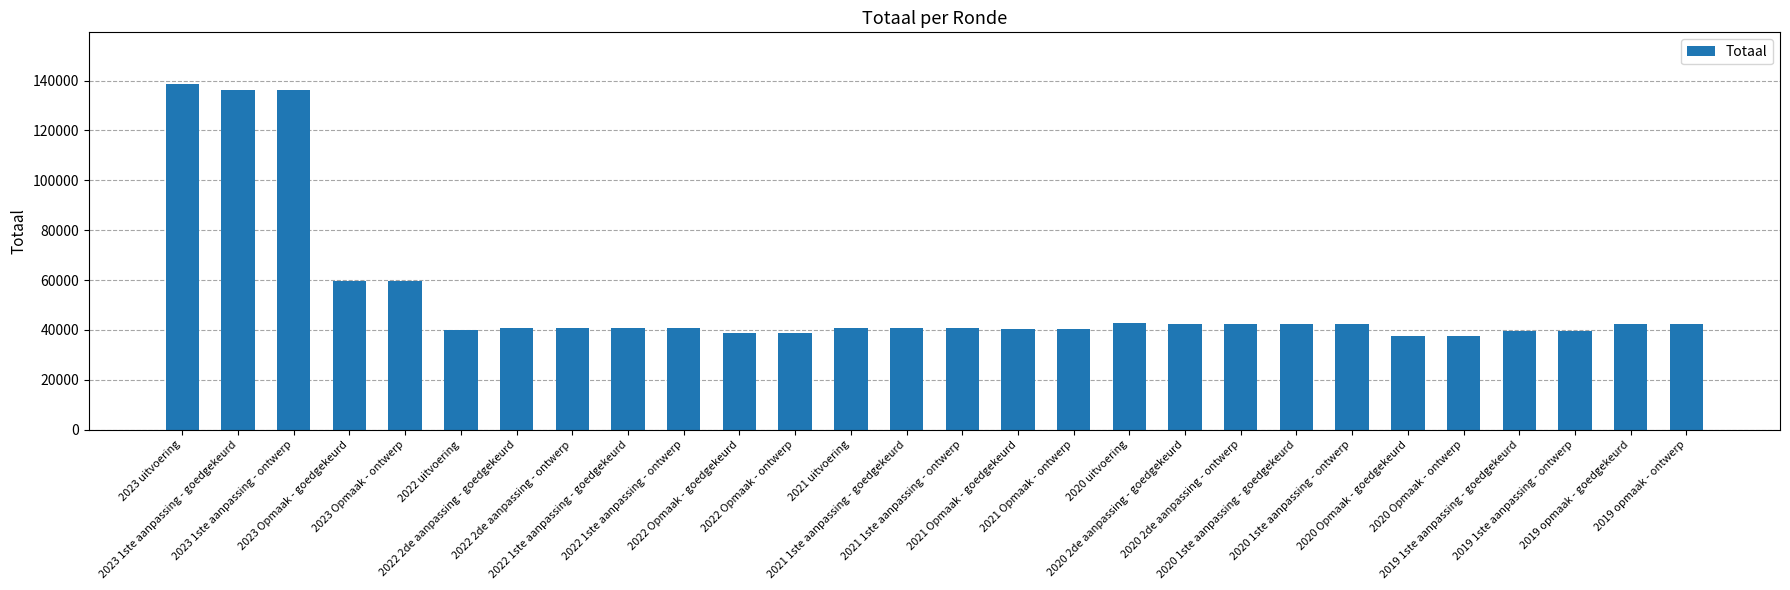

What is the minimum value shown in the chart?

37497